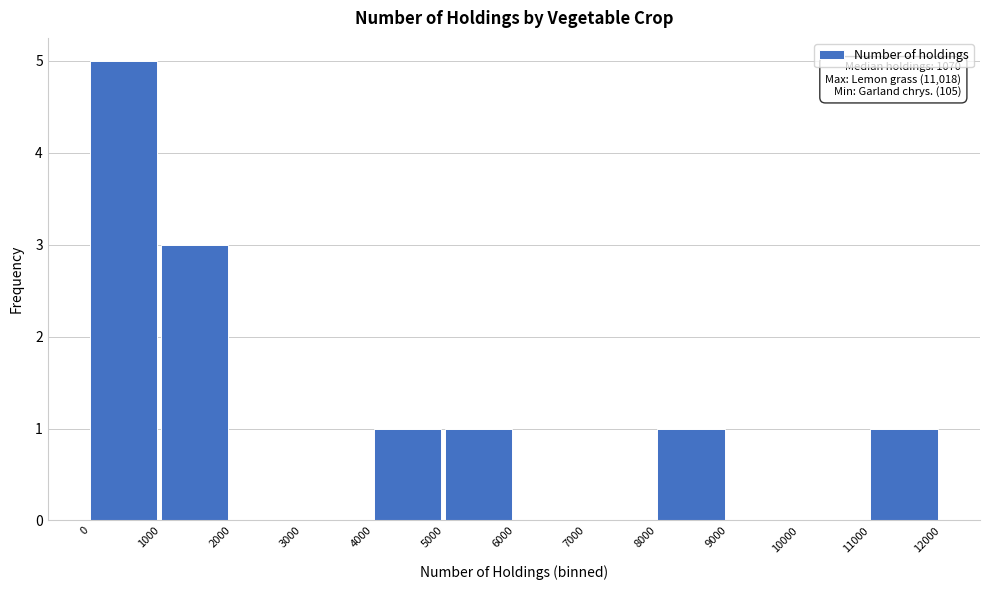

Which range on the x-axis has the tallest bar?

0 to 1000